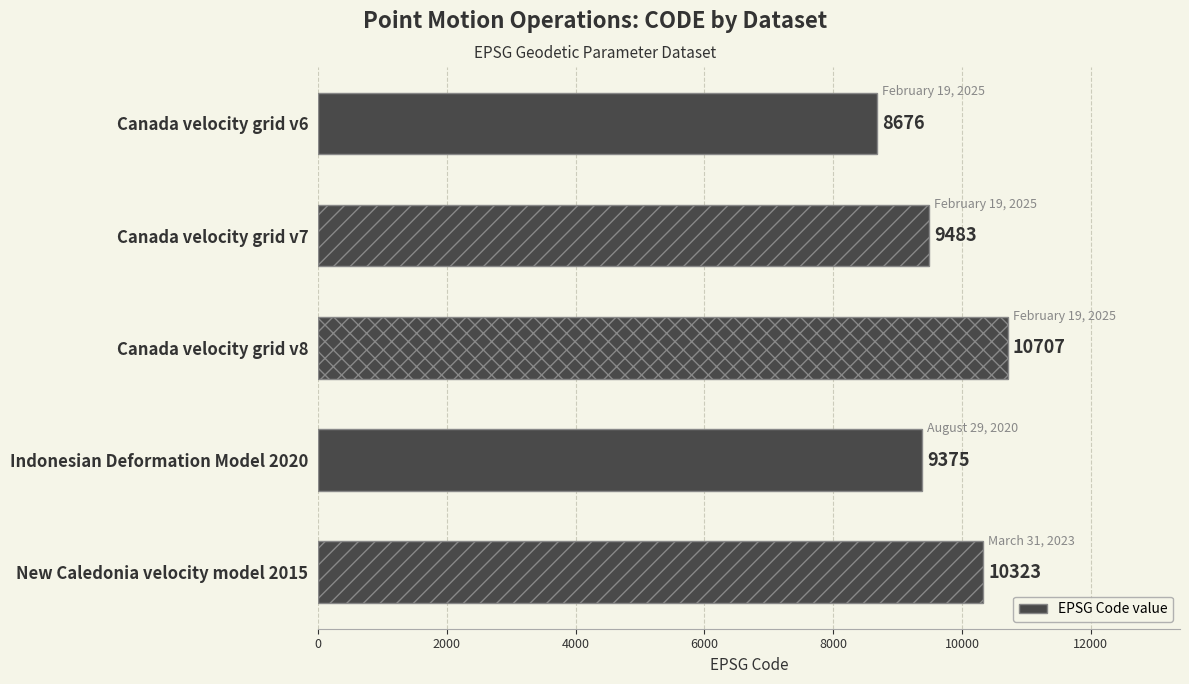

What is the approximate value at Canada velocity grid v7, to the nearest 50?

9500